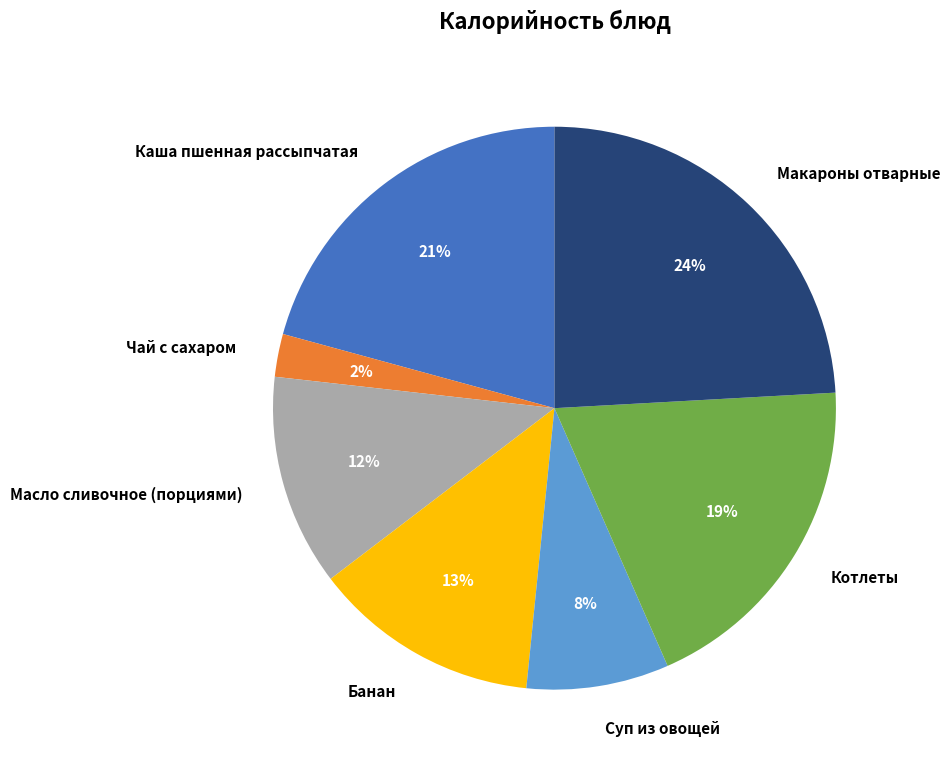

Which category has the smallest portion of the pie?

Чай с сахаром